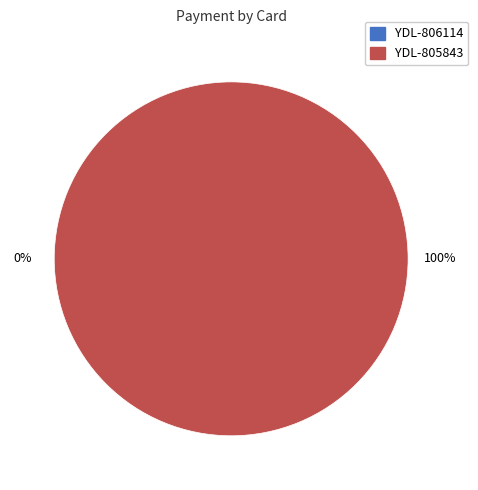

Which slice is the smallest?

YDL-806114